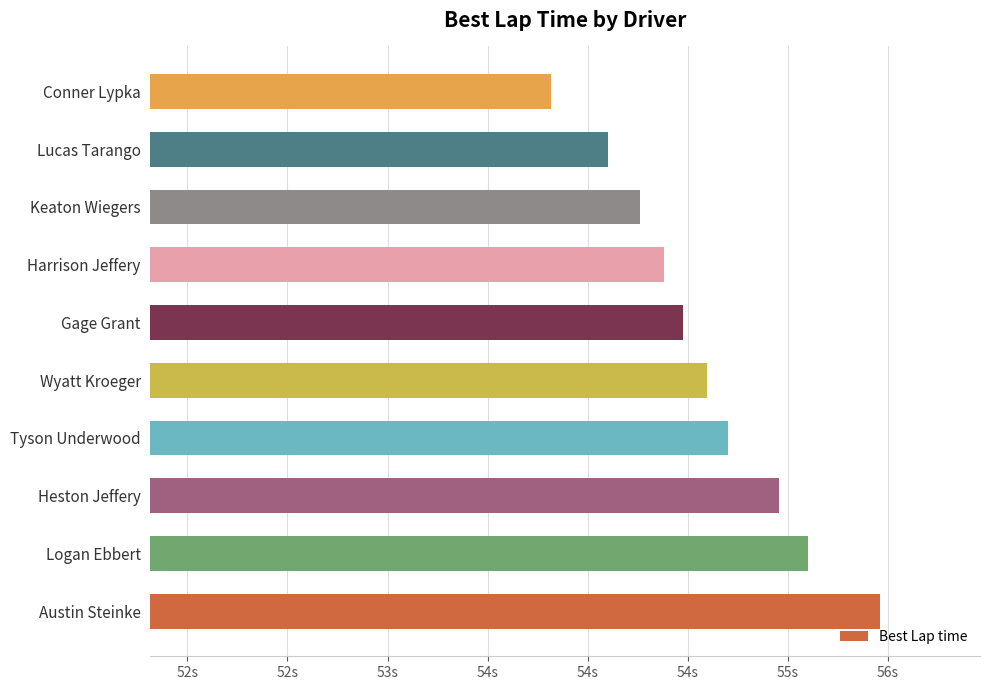

What is the average value?

54.6